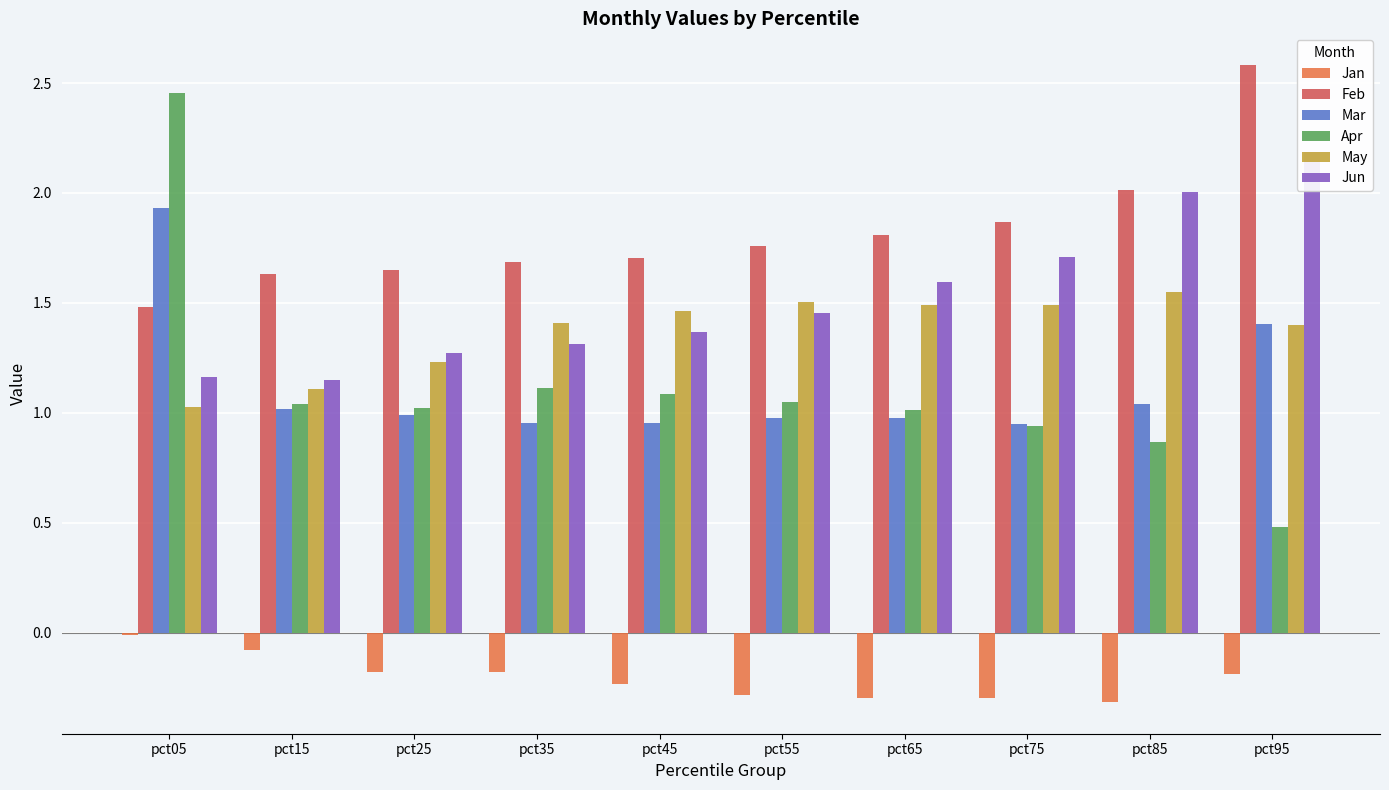

Reading left to right, what are all the values shown in this chart?

Jan: -0.0	-0.1	-0.2	-0.2	-0.2	-0.3	-0.3	-0.3	-0.3	-0.2
Feb: 1.5	1.6	1.7	1.7	1.7	1.8	1.8	1.9	2.0	2.6
Mar: 1.9	1.0	1.0	1.0	1.0	1.0	1.0	0.9	1.0	1.4
Apr: 2.5	1.0	1.0	1.1	1.1	1.1	1.0	0.9	0.9	0.5
May: 1.0	1.1	1.2	1.4	1.5	1.5	1.5	1.5	1.5	1.4
Jun: 1.2	1.1	1.3	1.3	1.4	1.5	1.6	1.7	2.0	2.2